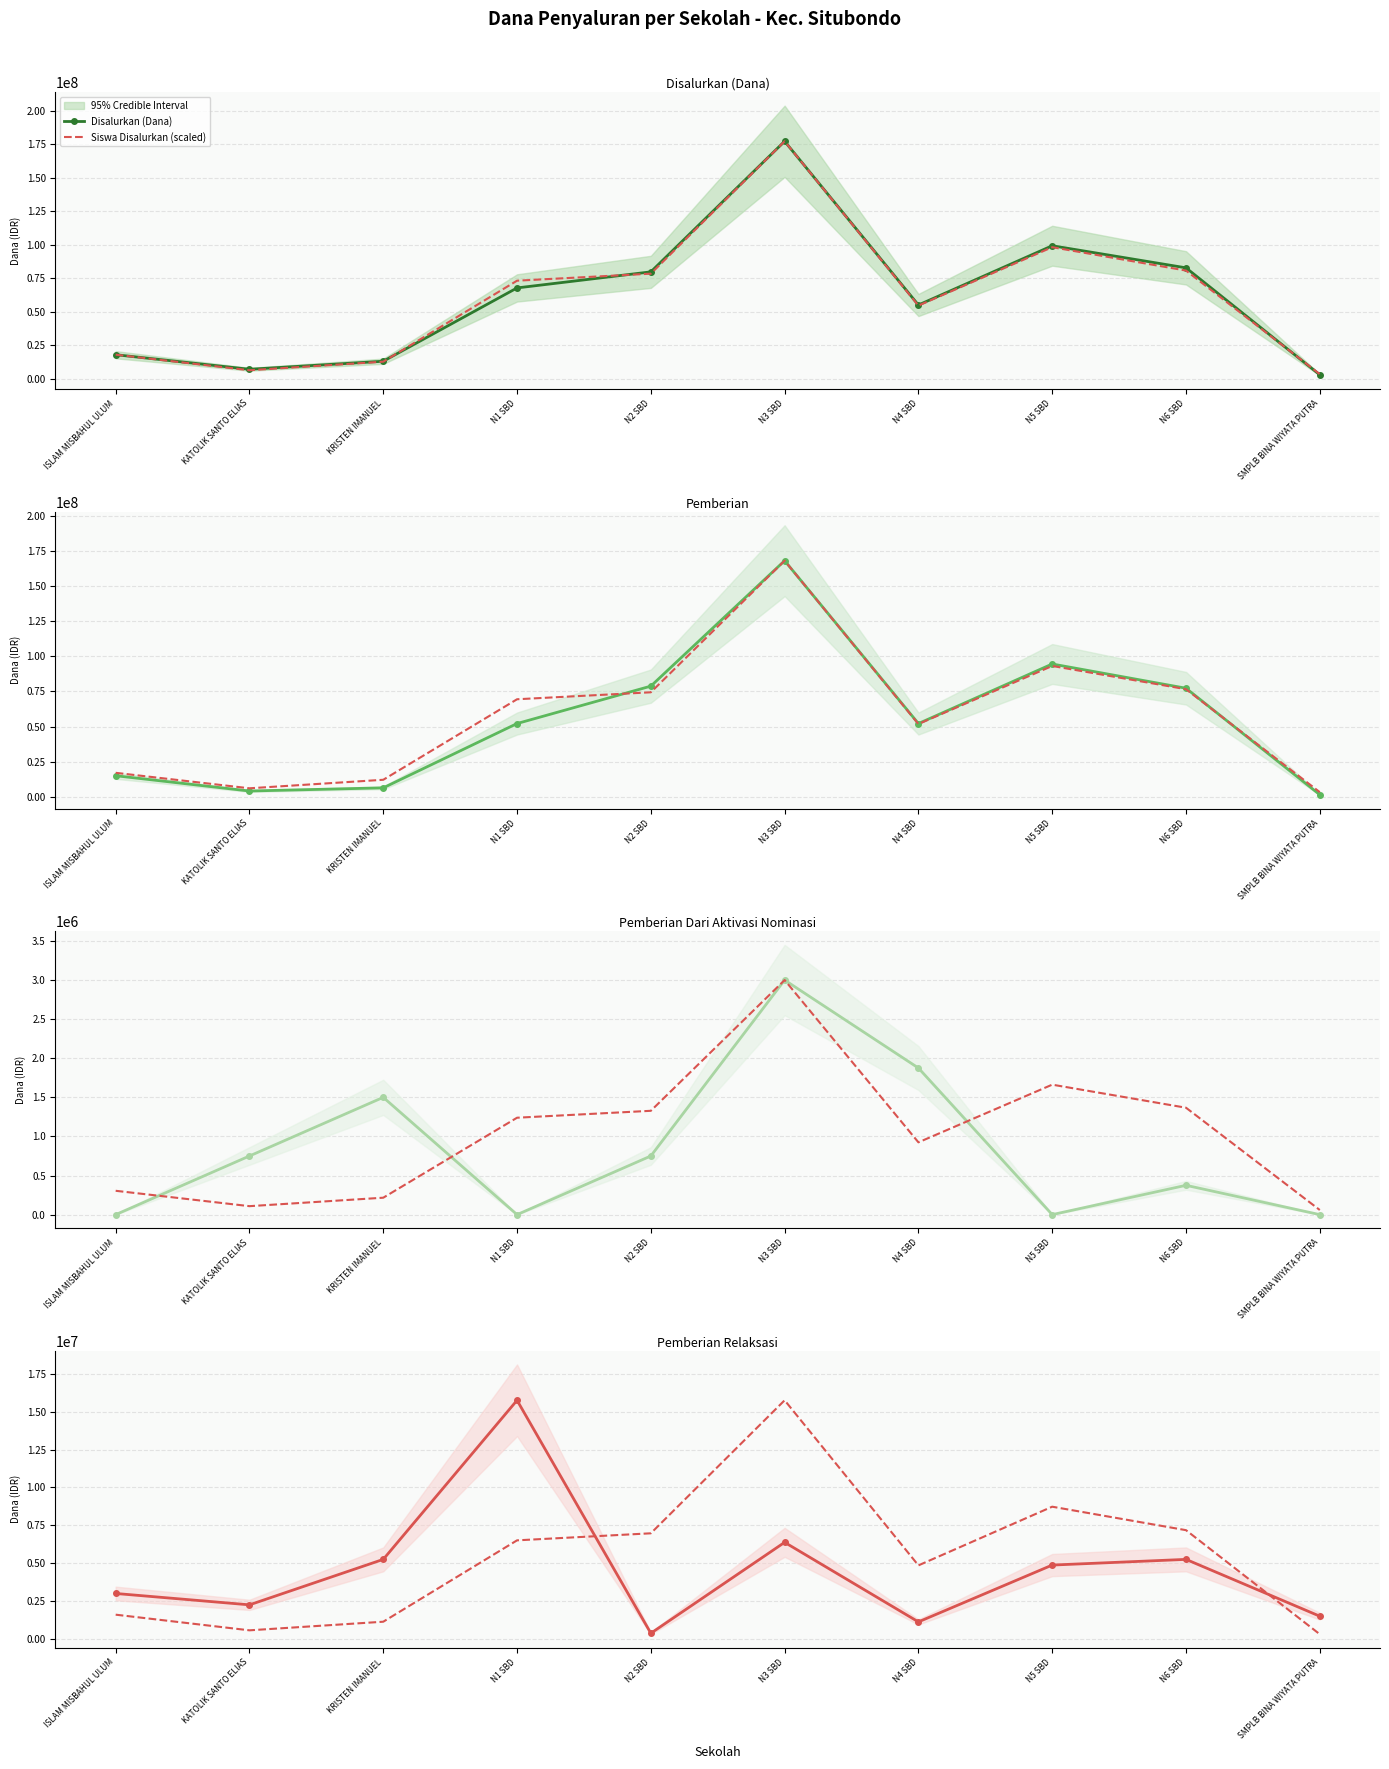

Reading right to left, transcribe all the data shown in this chart.

Disalurkan (Dana): 3000000.0	82875000.0	99375000.0	55125000.0	177375000.0	79875000.0	67875000.0	13125000.0	7125000.0	18000000.0
Siswa Disalurkan (scaled): 309836.1	7177868.9	8727049.2	4854098.4	15750000.0	6971311.5	6506557.4	1136065.6	568032.8	1600819.7
Pemberian: 1500000.0	77250000.0	94500000.0	52125000.0	168000000.0	78750000.0	52125000.0	6375000.0	4125000.0	15000000.0
Pemberian Dari Aktivasi Nominasi: 0.0	375000.0	0.0	1875000.0	3000000.0	750000.0	0.0	1500000.0	750000.0	0.0
Pemberian Relaksasi: 1500000.0	5250000.0	4875000.0	1125000.0	6375000.0	375000.0	15750000.0	5250000.0	2250000.0	3000000.0